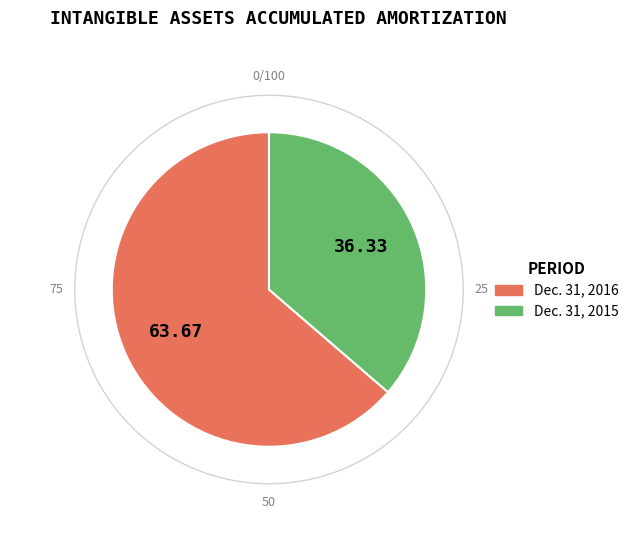

Which category accounts for the majority?

Dec. 31, 2016